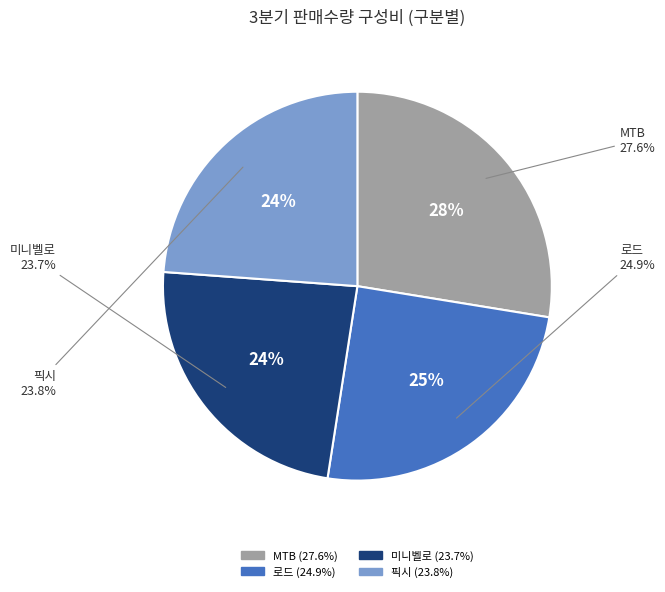

True or false: 미니벨로 accounts for 12% of the total.

False